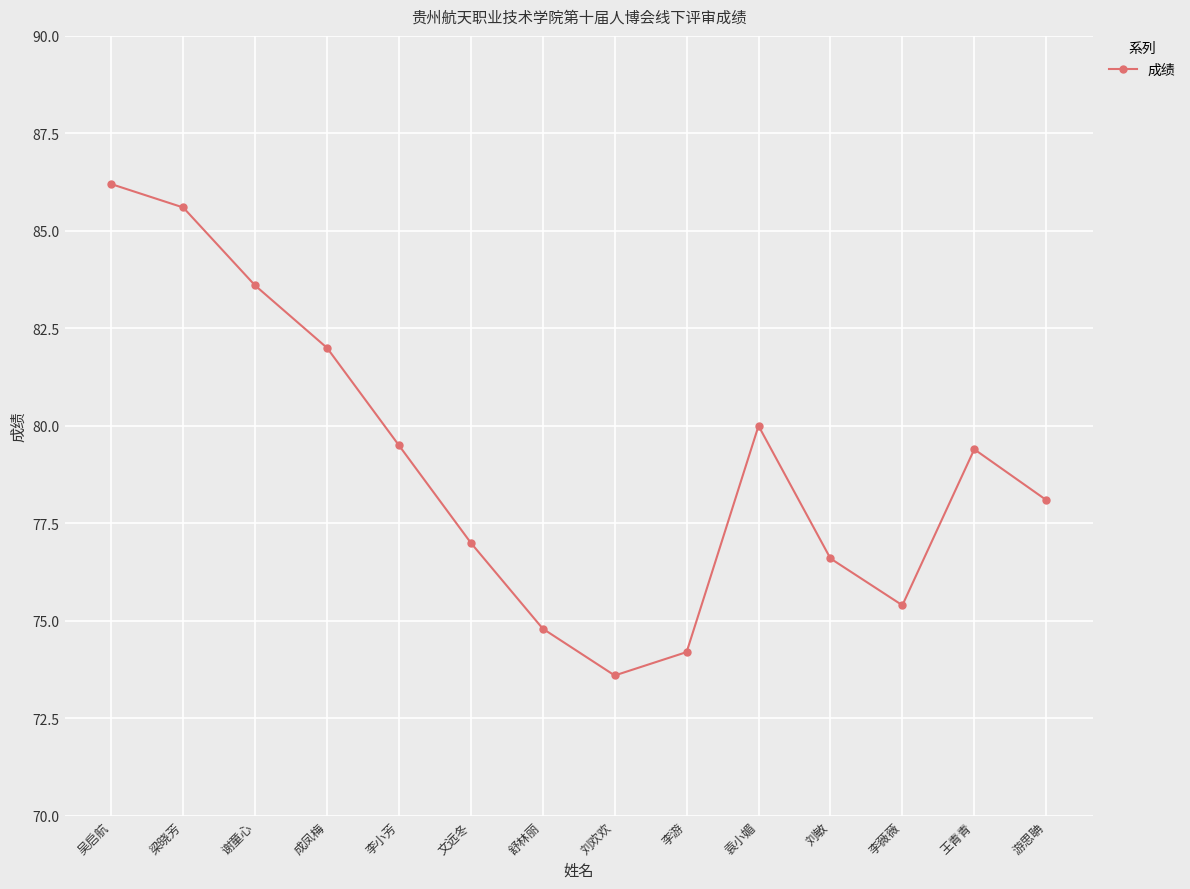

How many data points does each series have?

14